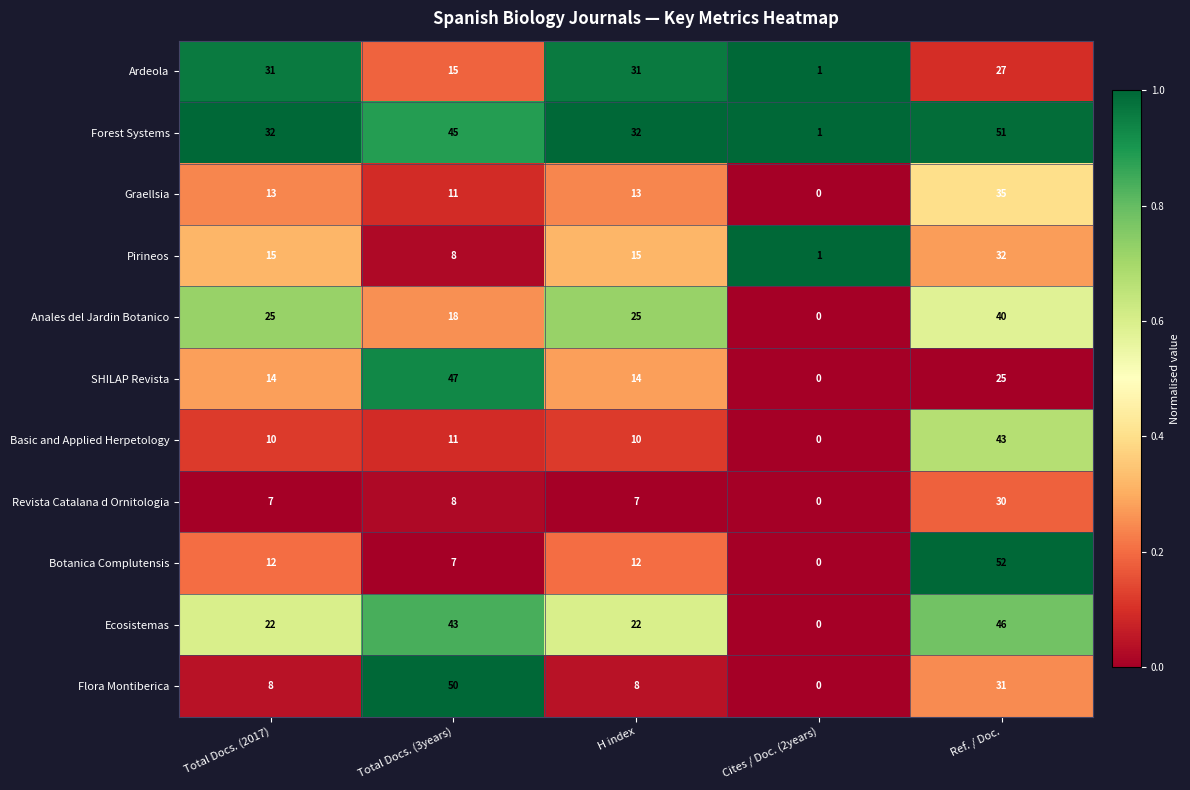

Is the value of Basic and Applied Herpetology at H index greater than the value of Ecosistemas at Total Docs. (3years)?

No